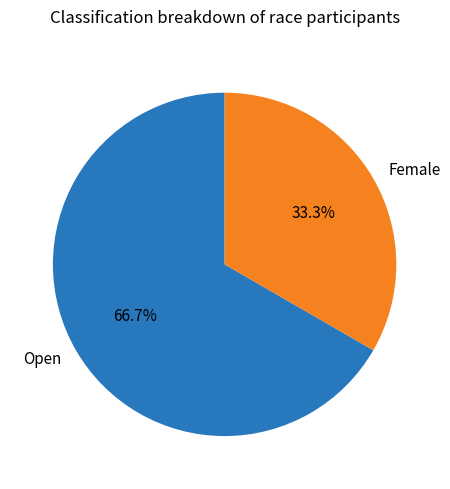

Which has a higher value, Female or Open?

Open